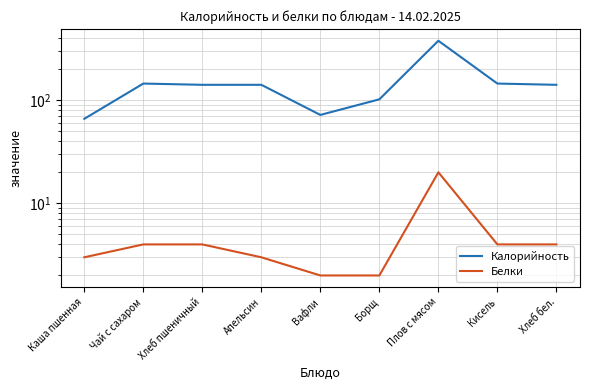

What is the sum of the Белки values at Вафли and Апельсин?

5